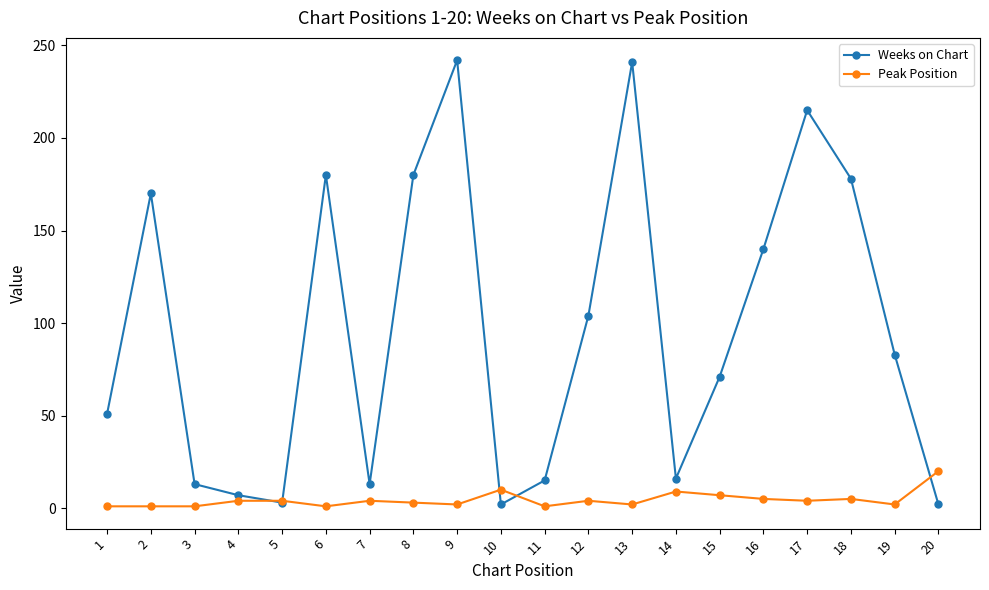

What is the sum of all Peak Position values?

90